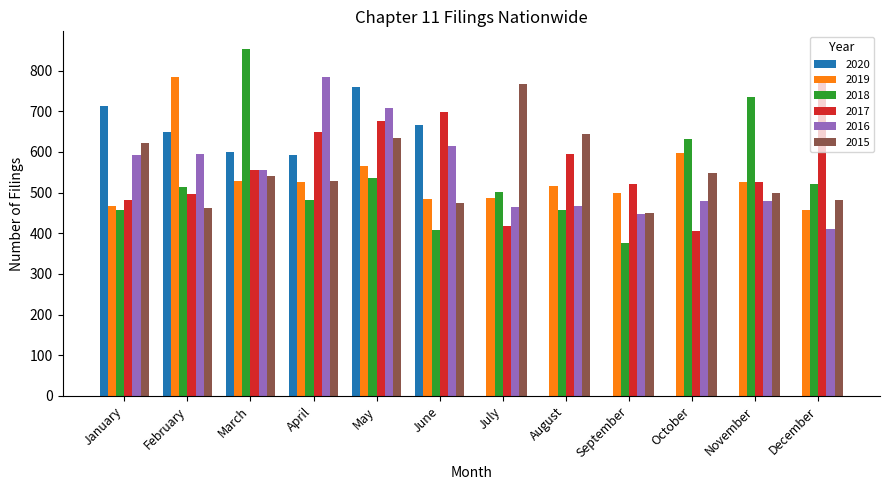

Is the value of 2016 at February greater than the value of 2018 at October?

No